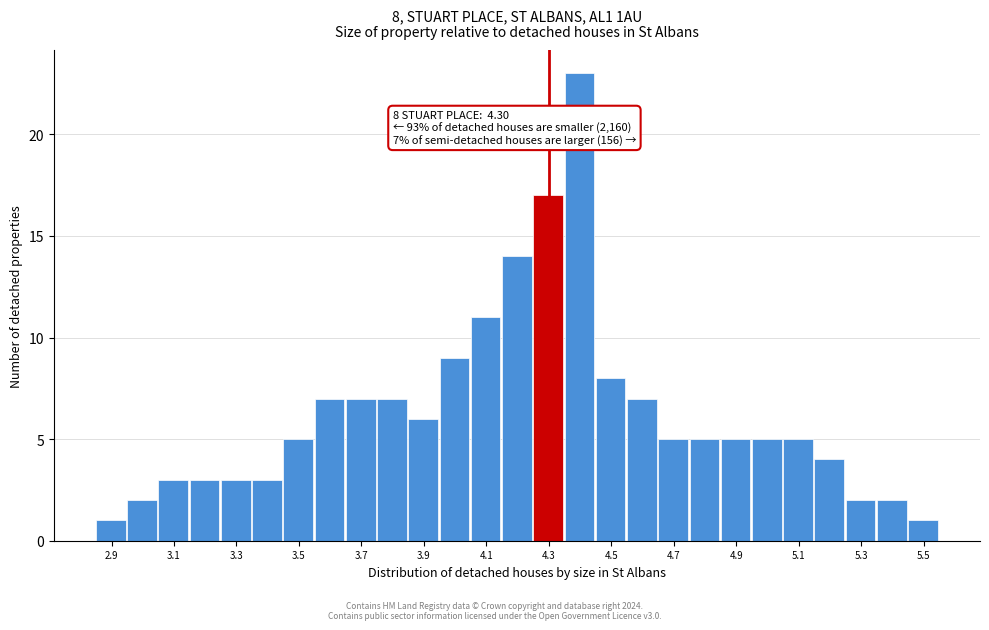

Which range on the x-axis has the tallest bar?

4.35 to 4.45